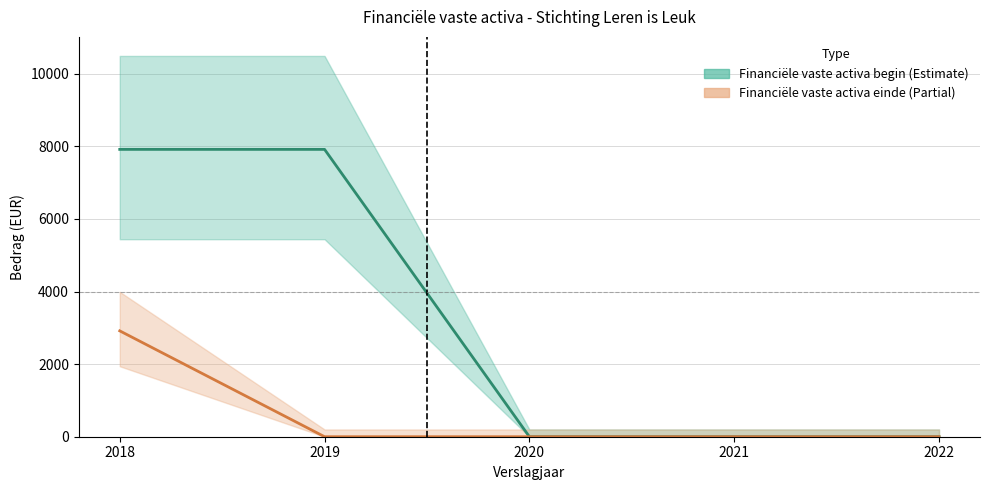

Does the chart have visible grid lines?

Yes